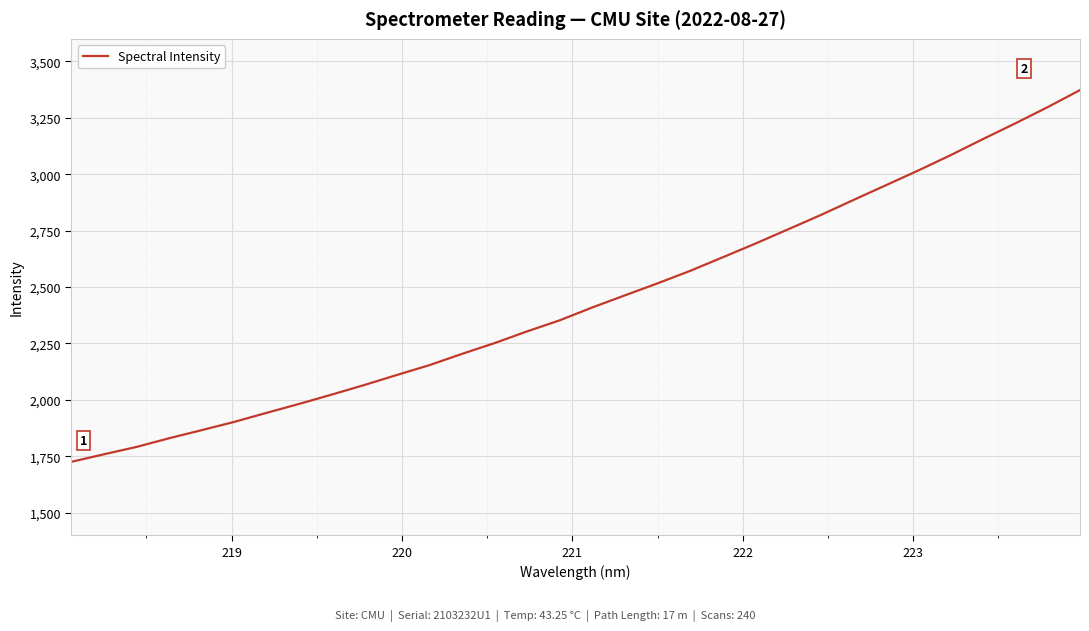

What is the maximum value shown in the chart?

3372.9